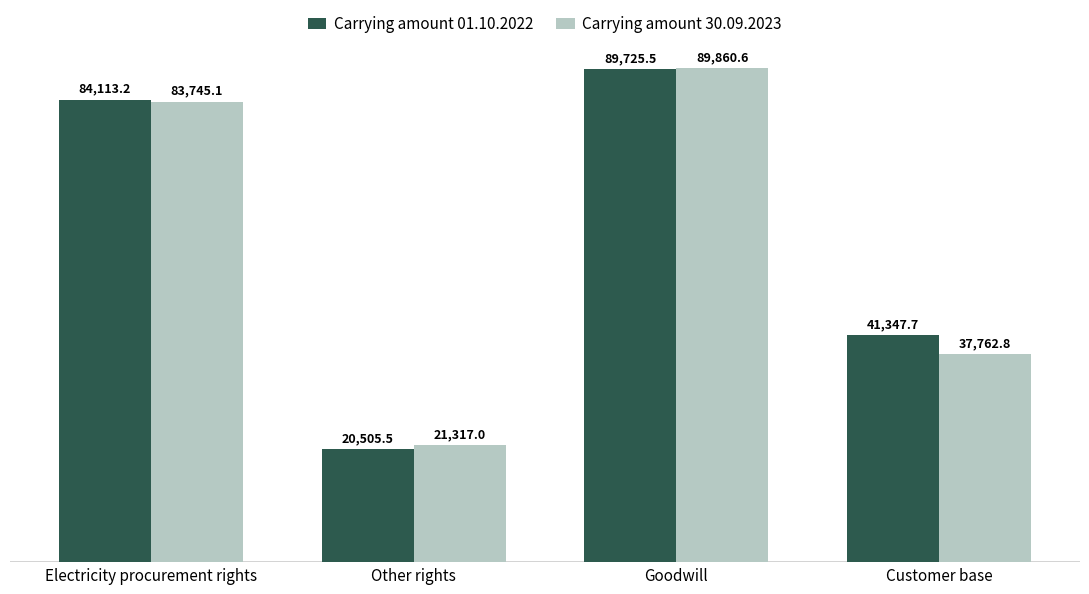

Which series has the largest total across all categories?

Carrying amount 01.10.2022